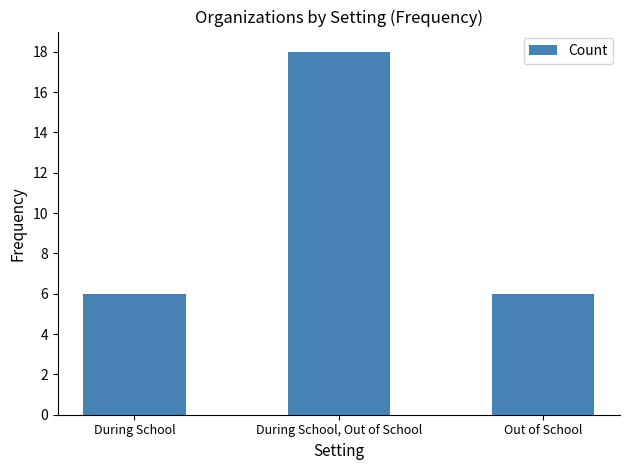

How many data points does each series have?

3